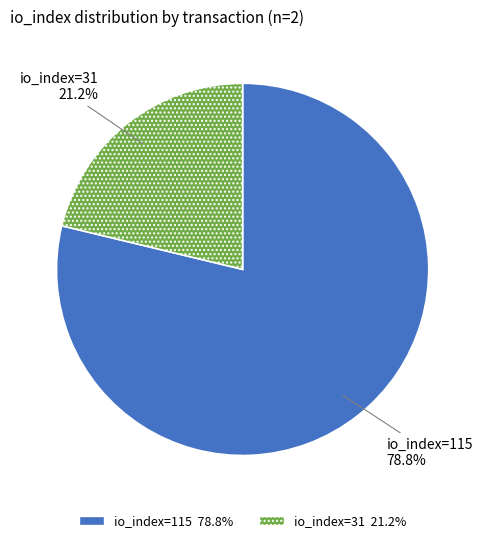

To the nearest percent, what is the average slice percentage?

50%